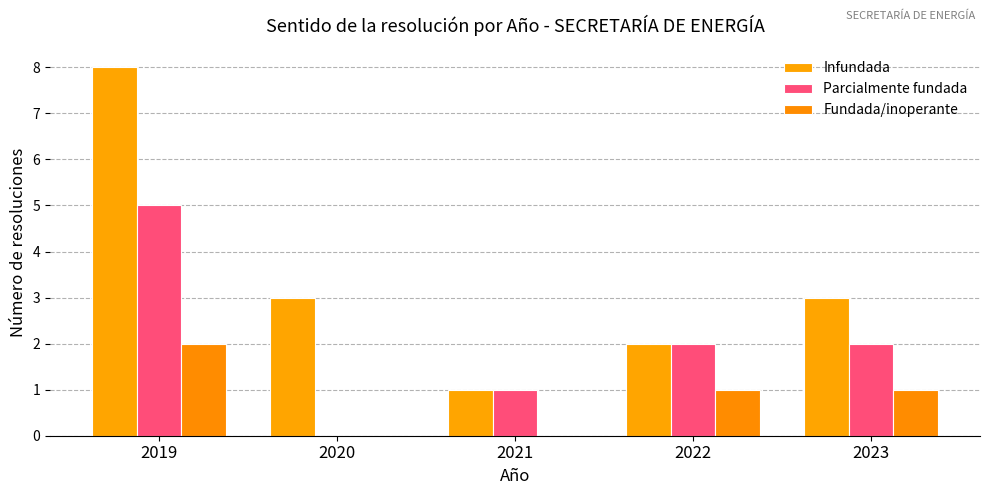

Count the number of data series in this chart.

3